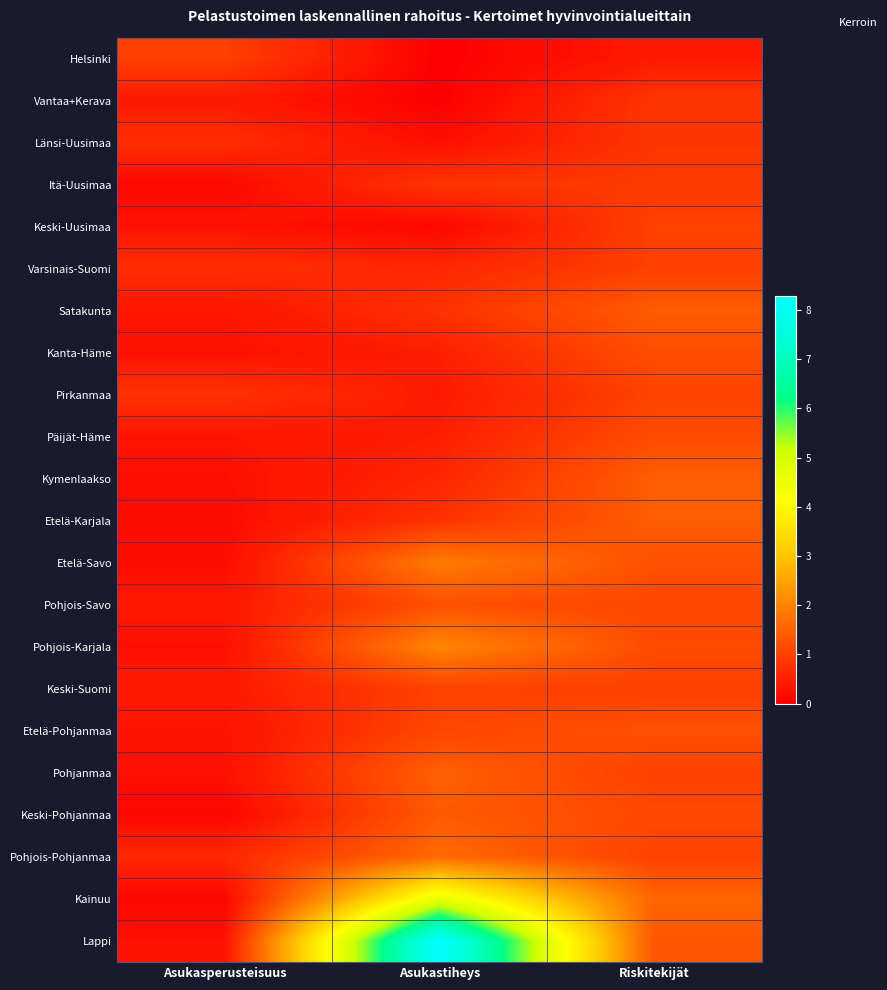

Rank the series by their maximum value, from highest to lowest.

Lappi, Kainuu, Pohjois-Karjala, Etelä-Savo, Pohjois-Pohjanmaa, Pohjanmaa, Kymenlaakso, Etelä-Karjala, Satakunta, Keski-Pohjanmaa, Etelä-Pohjanmaa, Pohjois-Savo, Kanta-Häme, Päijät-Häme, Keski-Suomi, Pirkanmaa, Keski-Uusimaa, Helsinki, Varsinais-Suomi, Itä-Uusimaa, Vantaa+Kerava, Länsi-Uusimaa